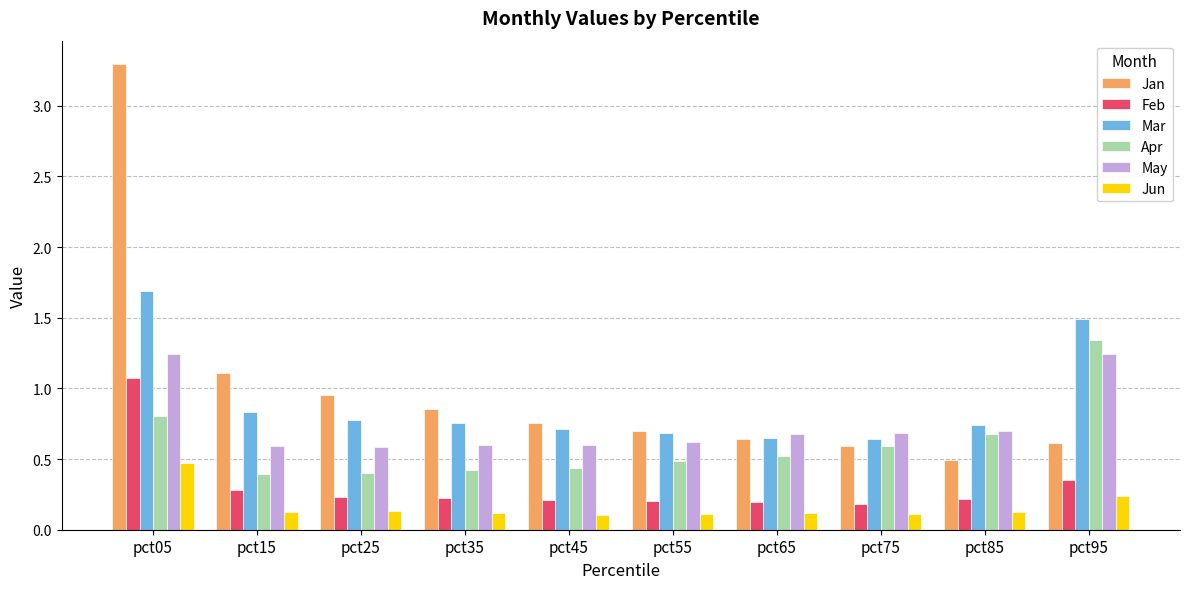

Count the Mar values in the range 0 to 1.

8